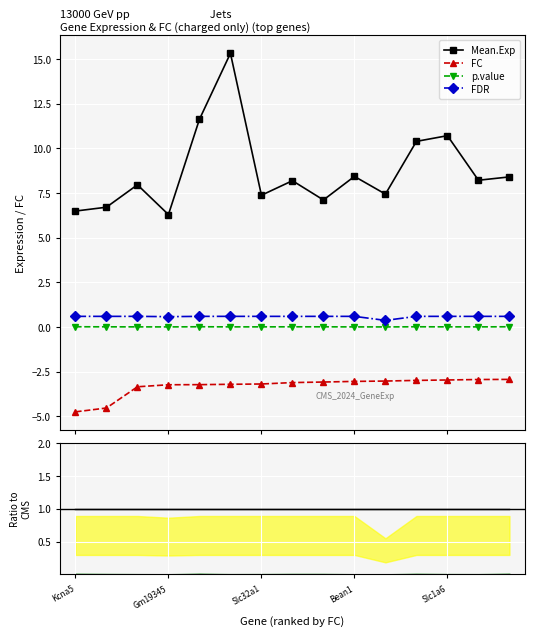

True or false: Ratio to Mean.Exp and FC intersect in this chart.

False